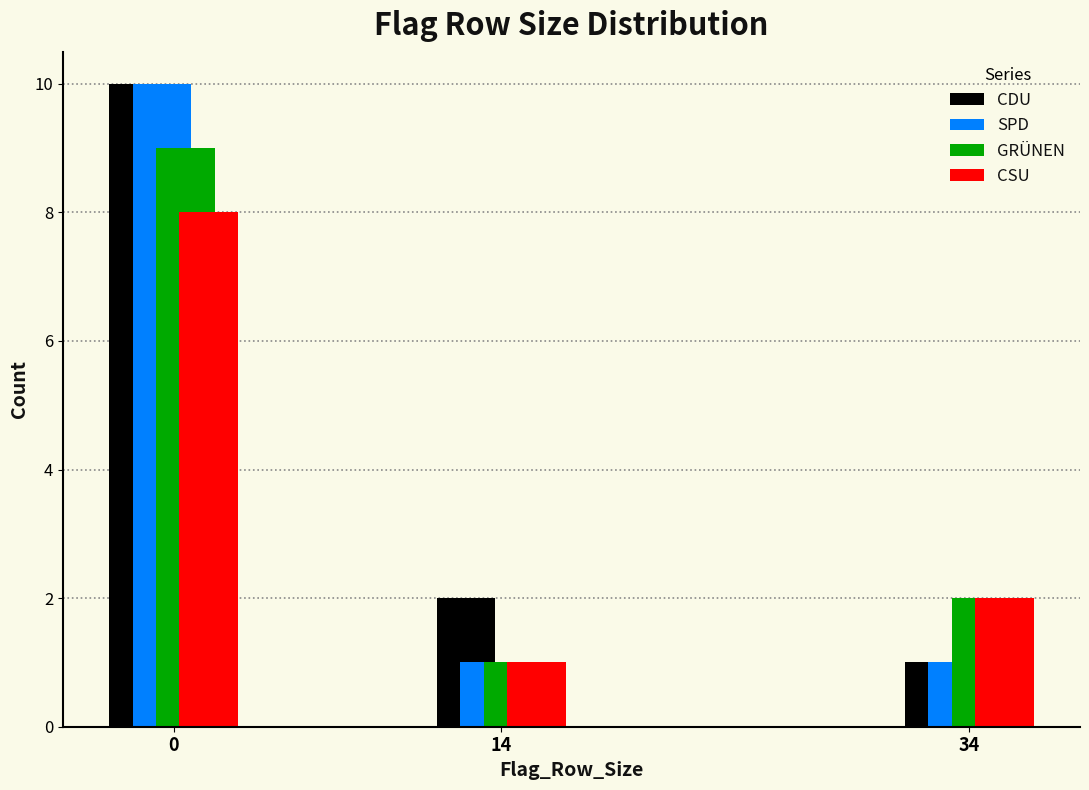

Reading left to right, what are all the values shown in this chart?

CDU: 10	2	1
SPD: 10	1	1
GRÜNEN: 9	1	2
CSU: 8	1	2